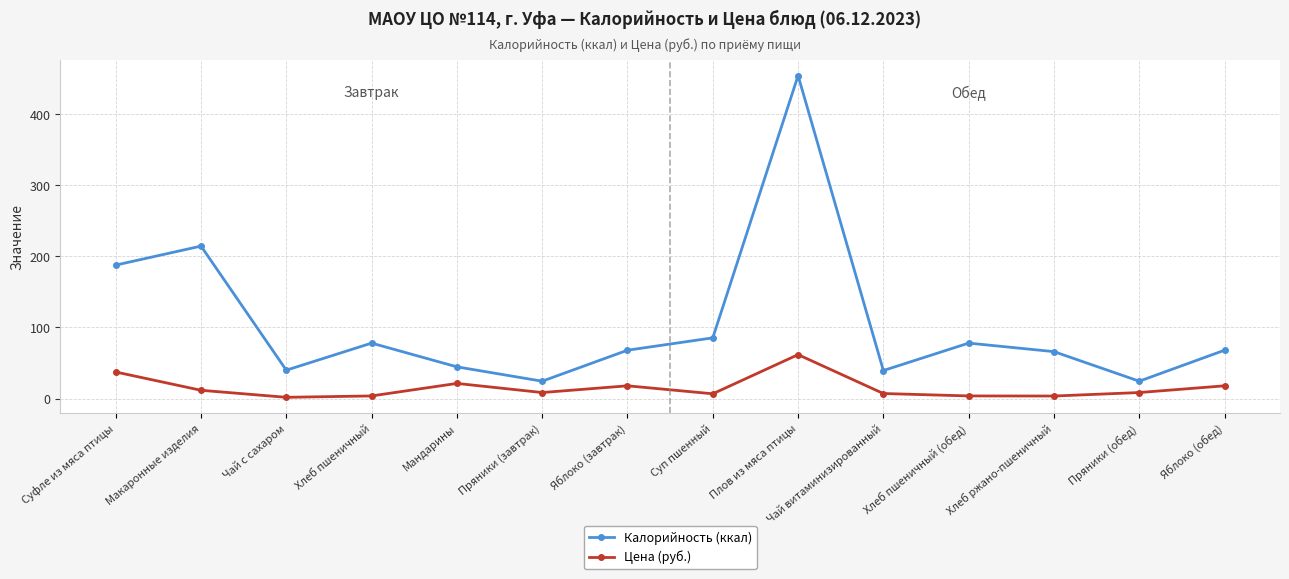

What is the label of the 9th point from the right?

Пряники (завтрак)